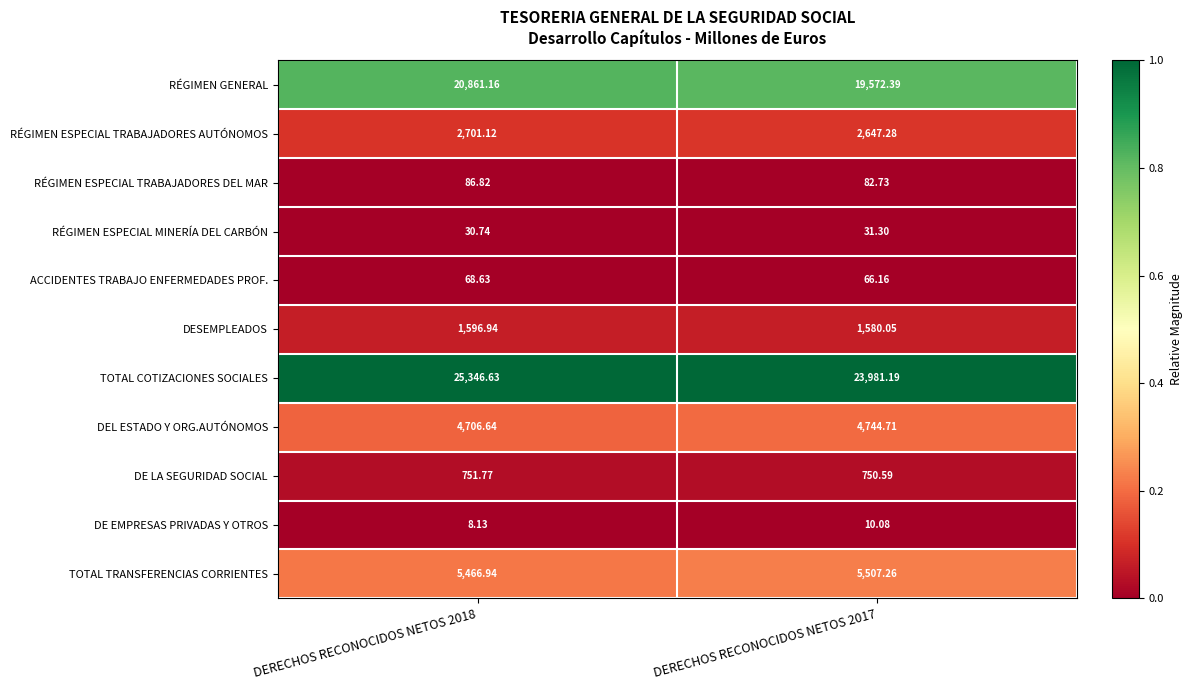

What is the total value across all series at DERECHOS RECONOCIDOS NETOS 2017?

58973.7